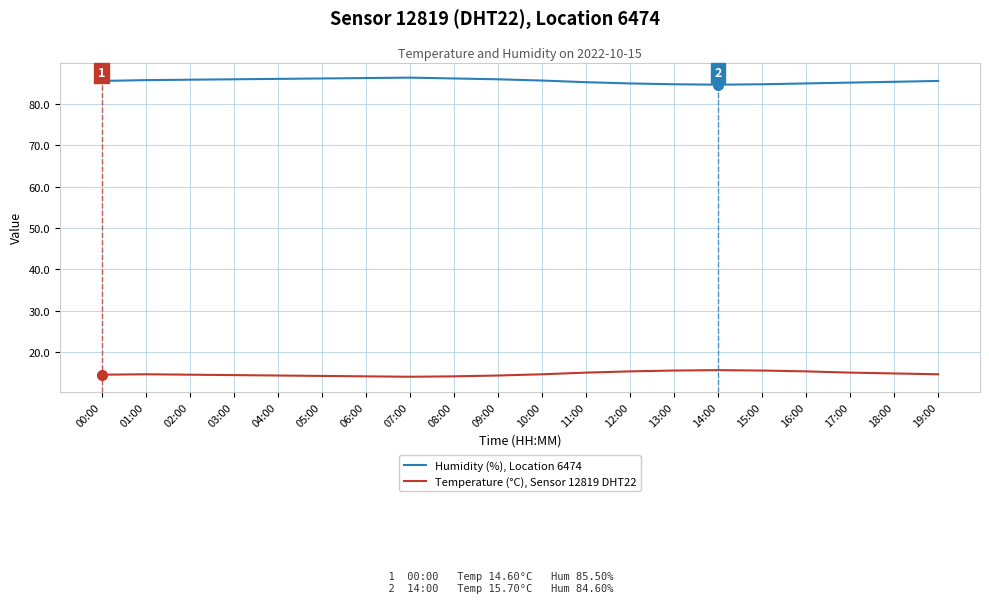

Read the Temperature (°C), Sensor 12819 DHT22 value at 17:00.

15.1